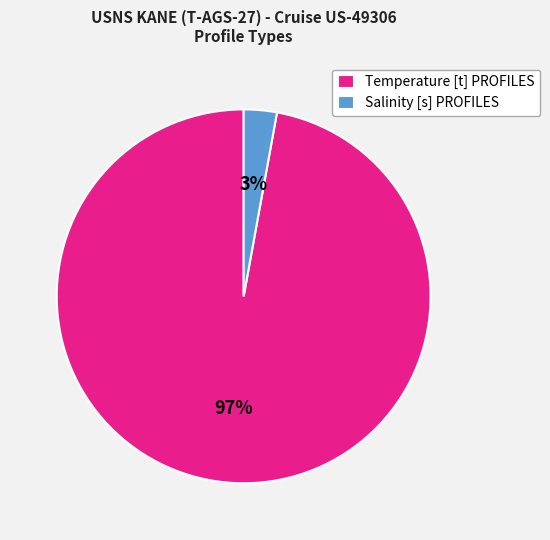

How many slices are in this pie chart?

2